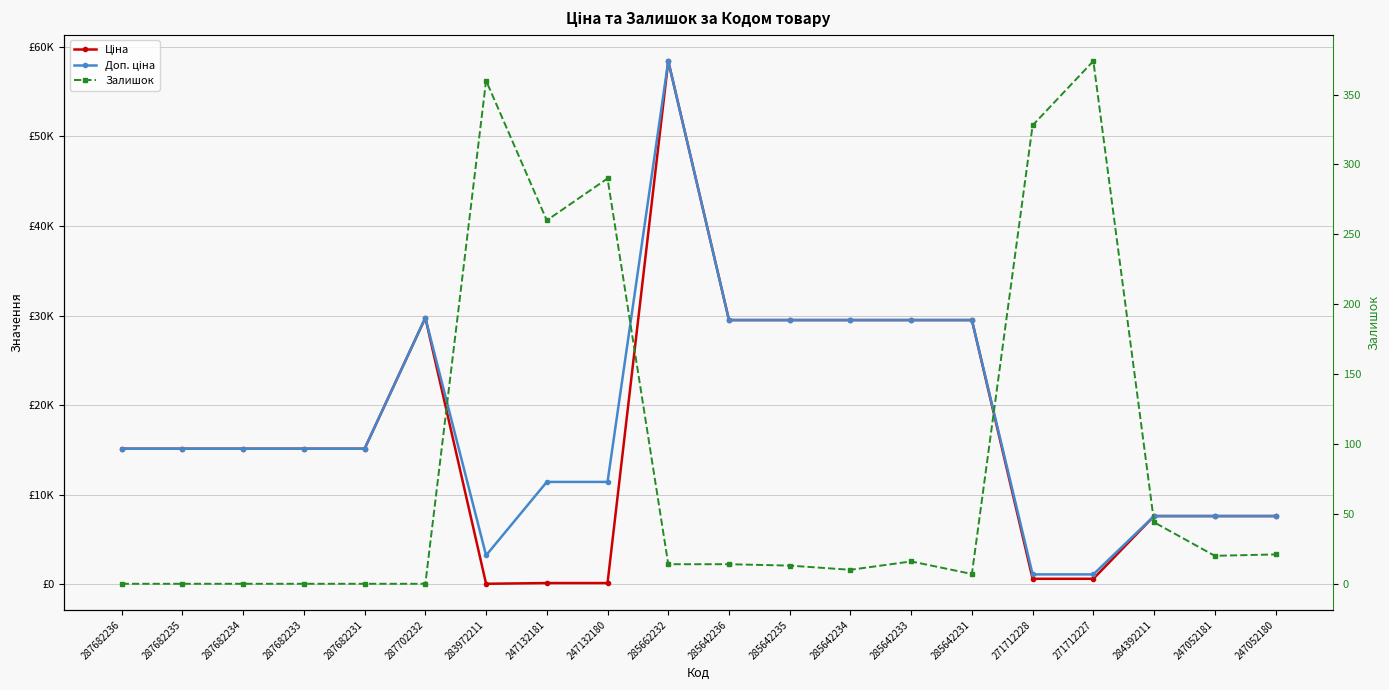

What are all the series names shown in the legend?

Ціна, Доп. ціна, Залишок